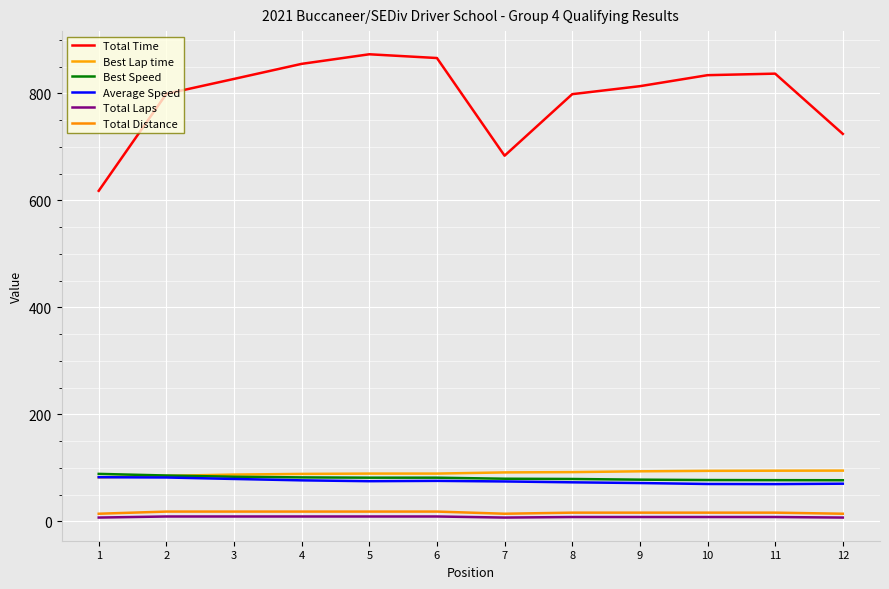

Does the chart have visible grid lines?

Yes